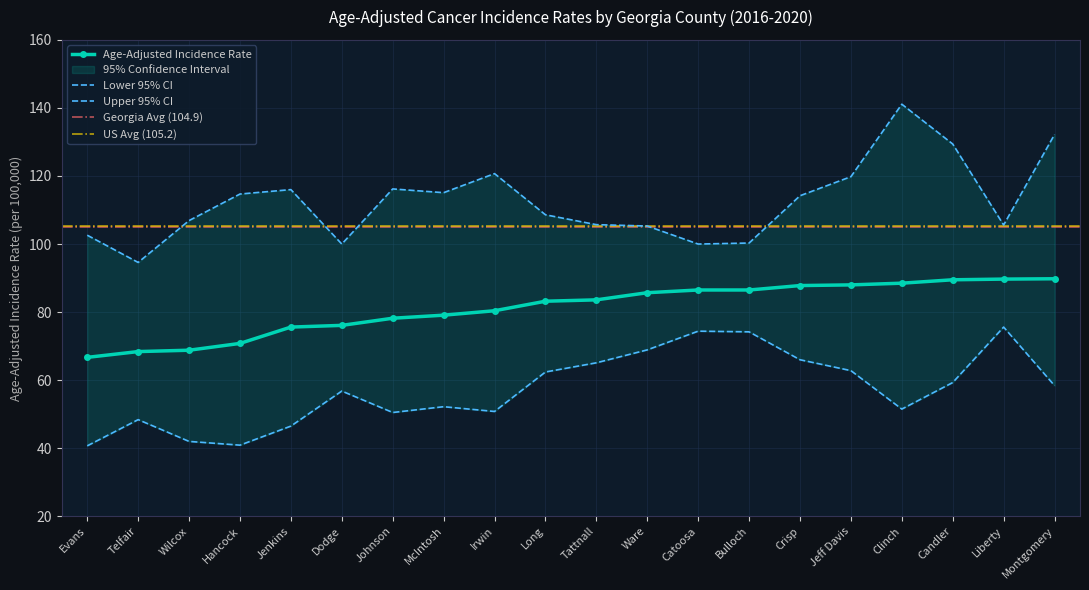

Where is Upper 95% CI nearest to the value 117?

Johnson